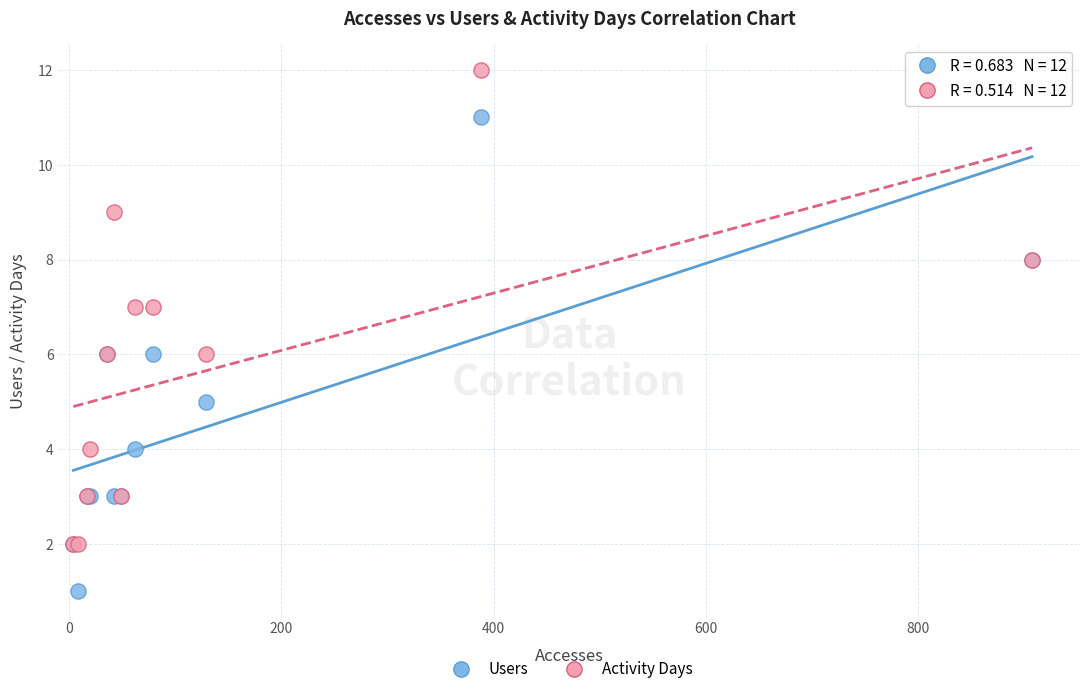

What are all the series names shown in the legend?

Users, Activity Days